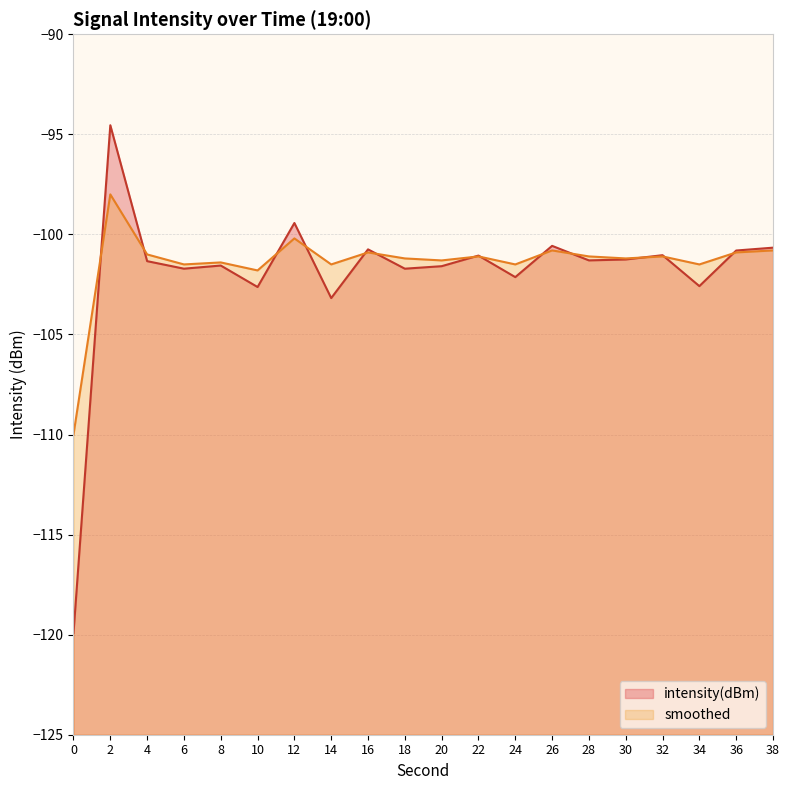

In intensity(dBm), how many points are lower than both neighbors (excluding endpoints)?

7